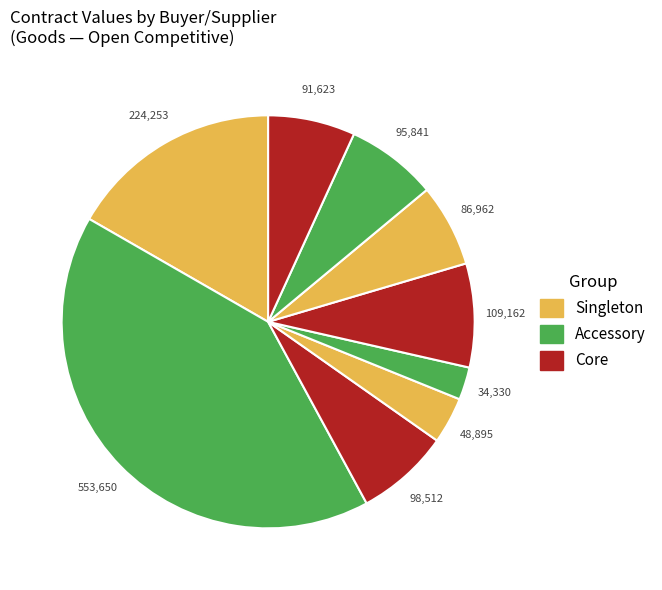

Count the number of slices in the pie.

9